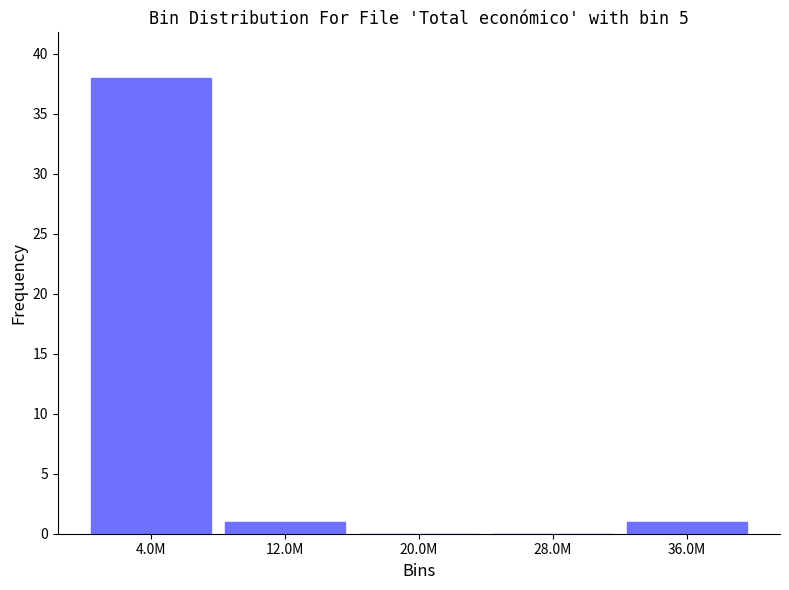

Reading left to right, what are all the values shown in this chart?

4.0M=38	12.0M=1	20.0M=0	28.0M=0	36.0M=1